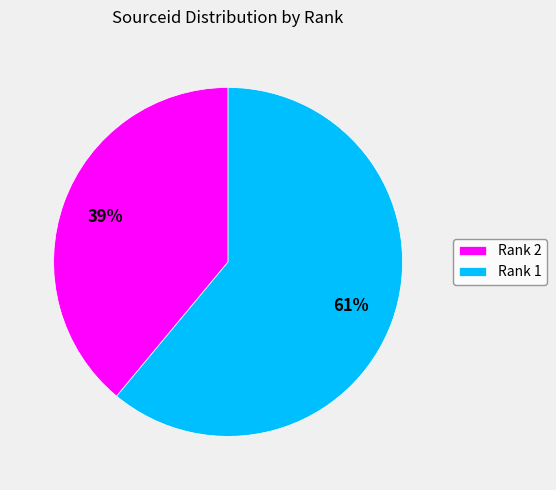

Does any single category account for the majority?

Yes